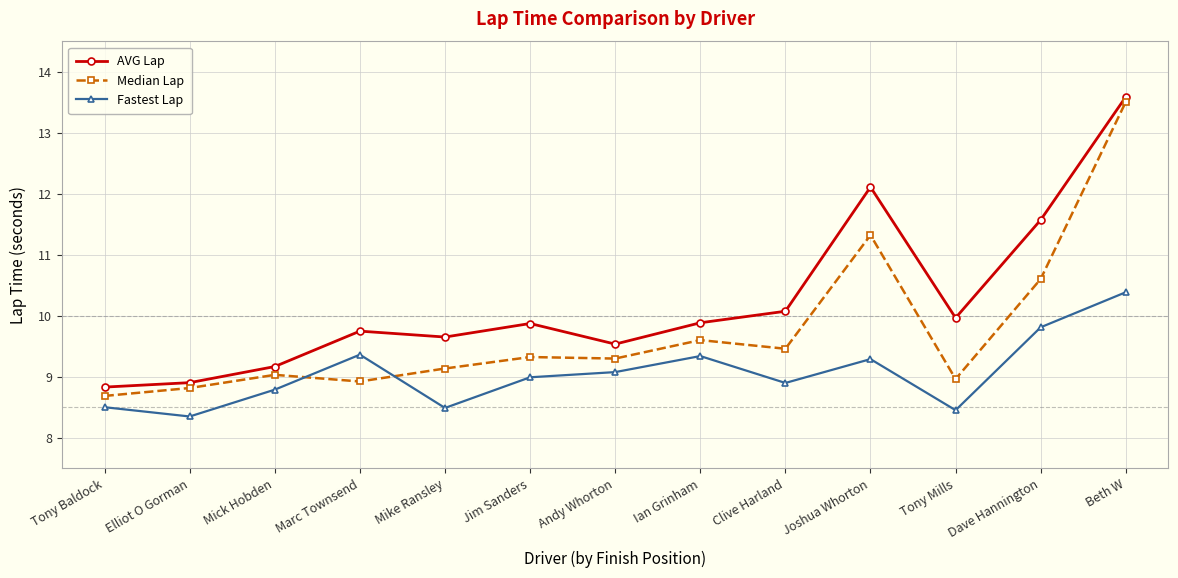

Rank the series by their average value, from highest to lowest.

AVG Lap, Median Lap, Fastest Lap